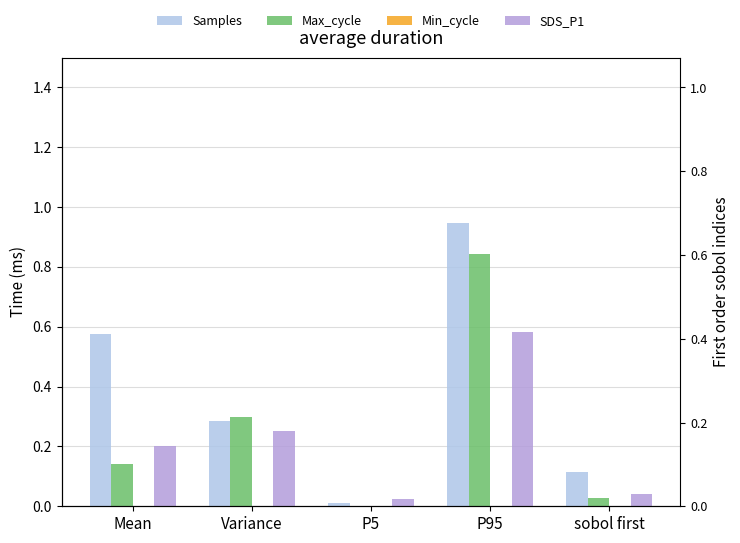

Which category has the lowest value in the SDS_P1 series?

P5